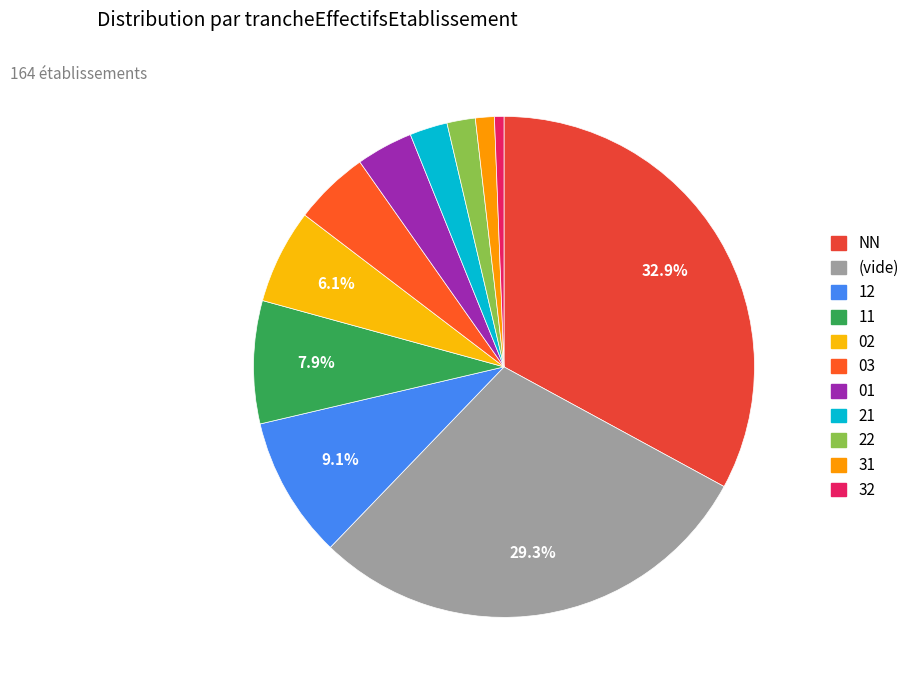

How many slices are in this pie chart?

11